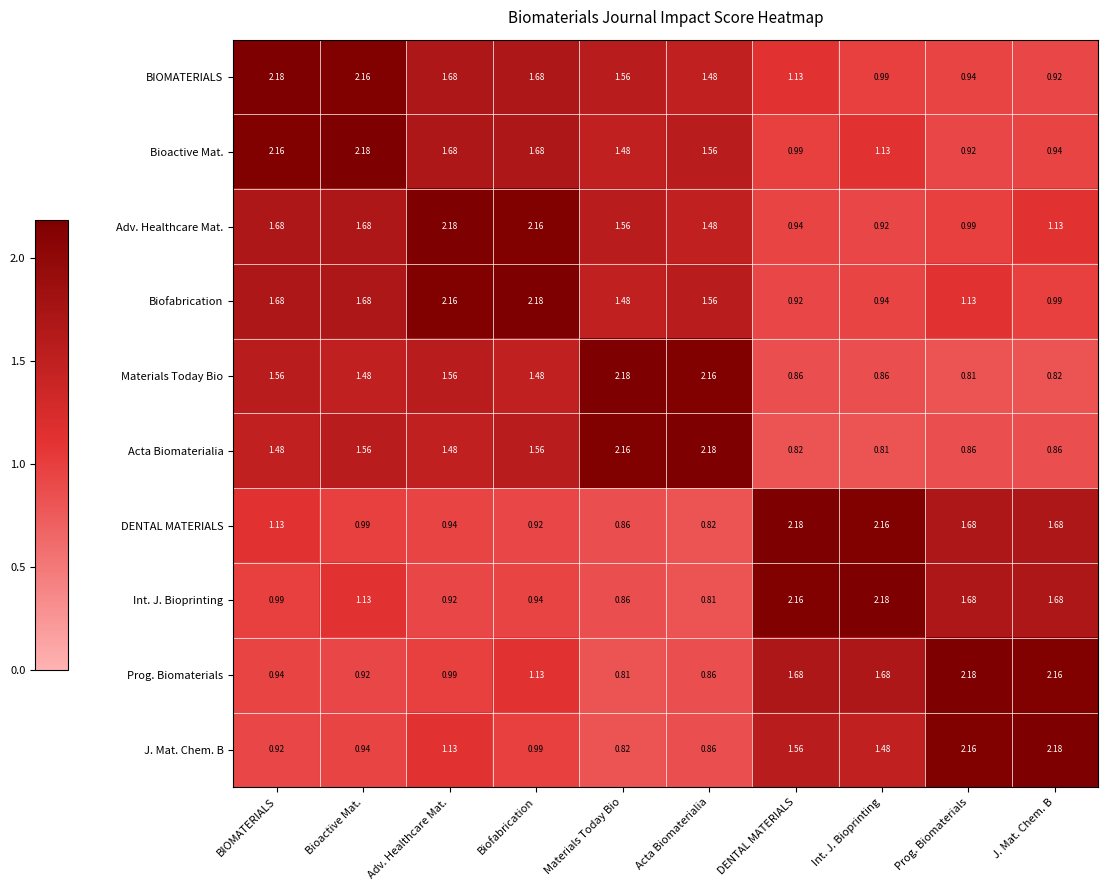

Where is J. Mat. Chem. B nearest to the value 1?

Biofabrication